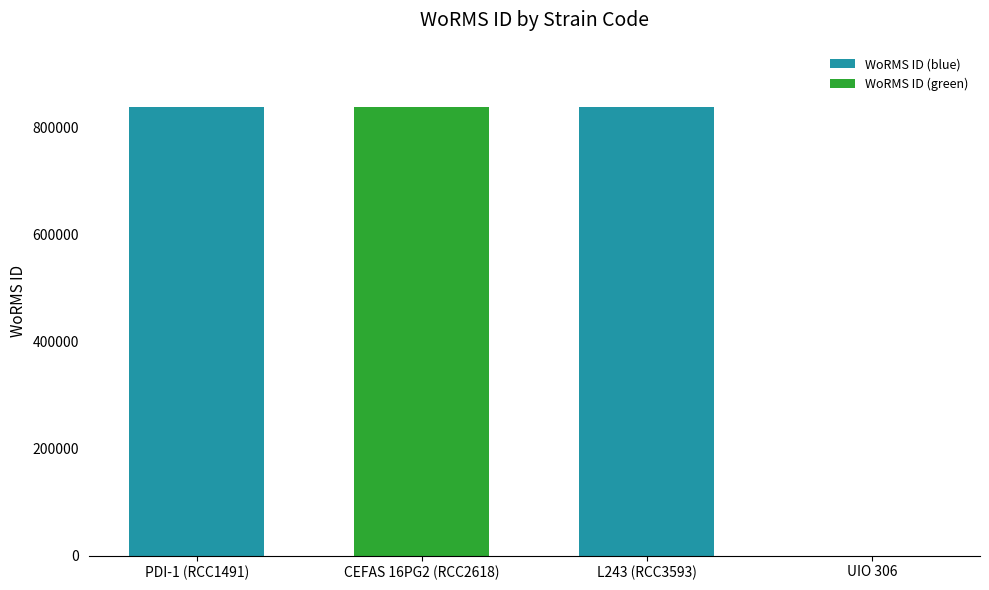

Is it true that the value at PDI-1 (RCC1491) is 838272?

True